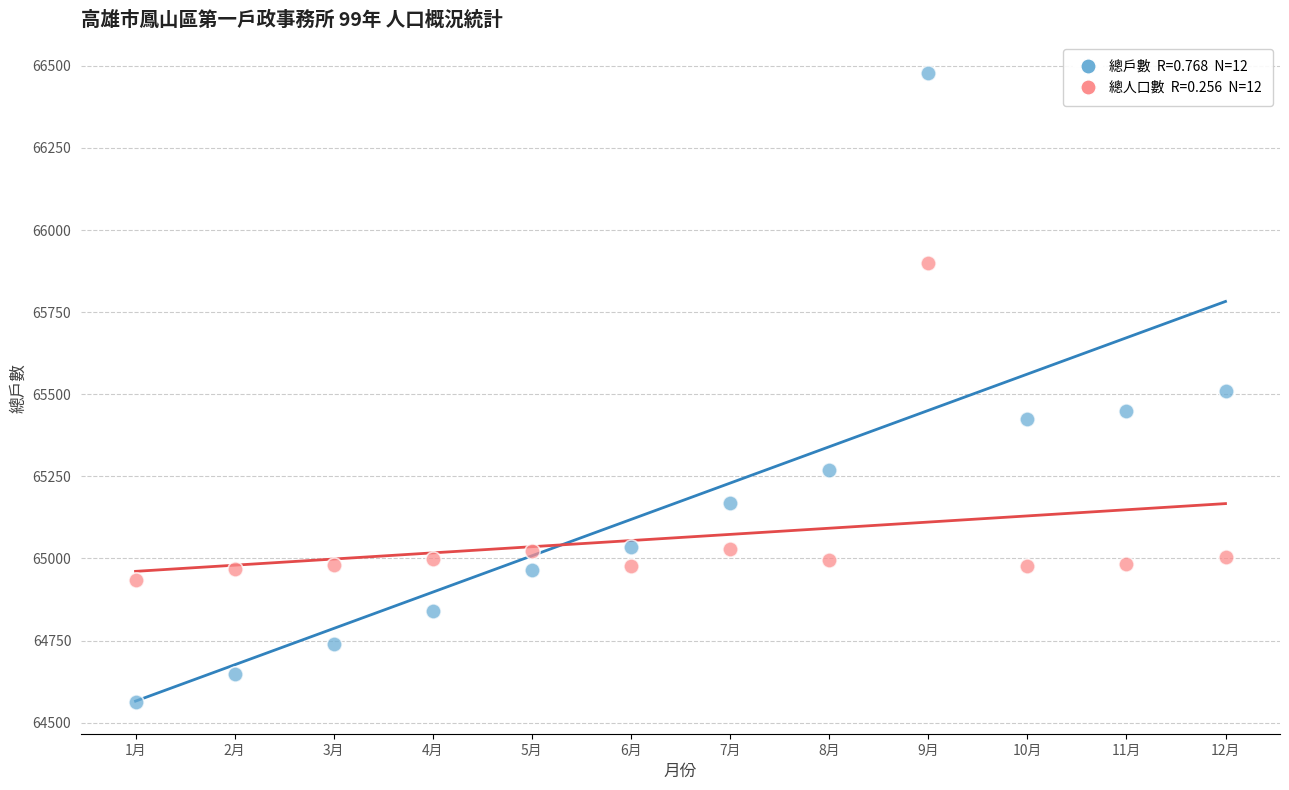

Across all data points, what is the range of X values (max minus min)?

11.0